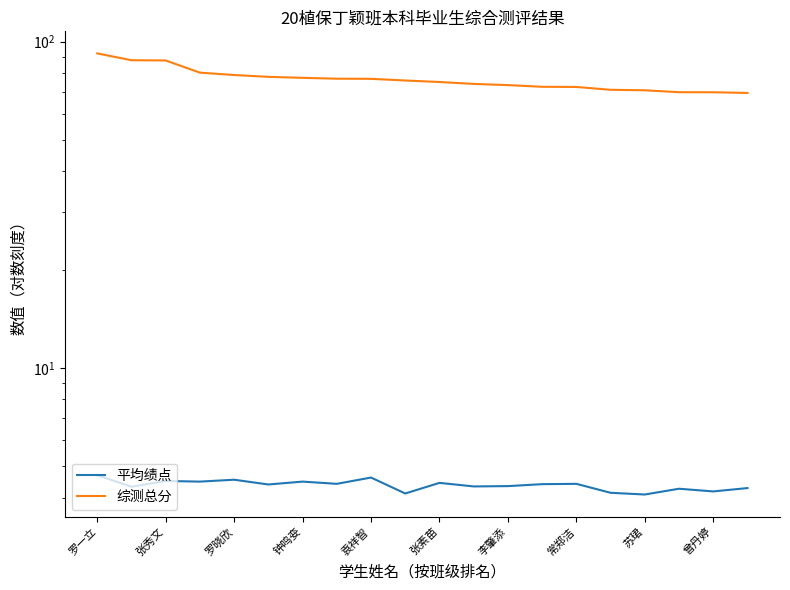

How many lines are shown in the chart?

2